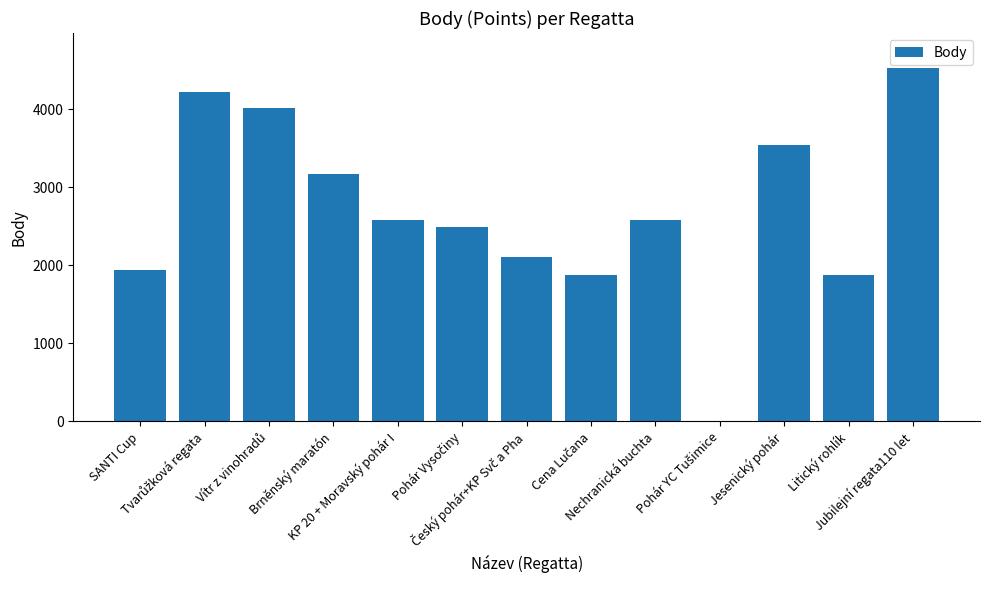

What is the maximum value shown in the chart?

4525